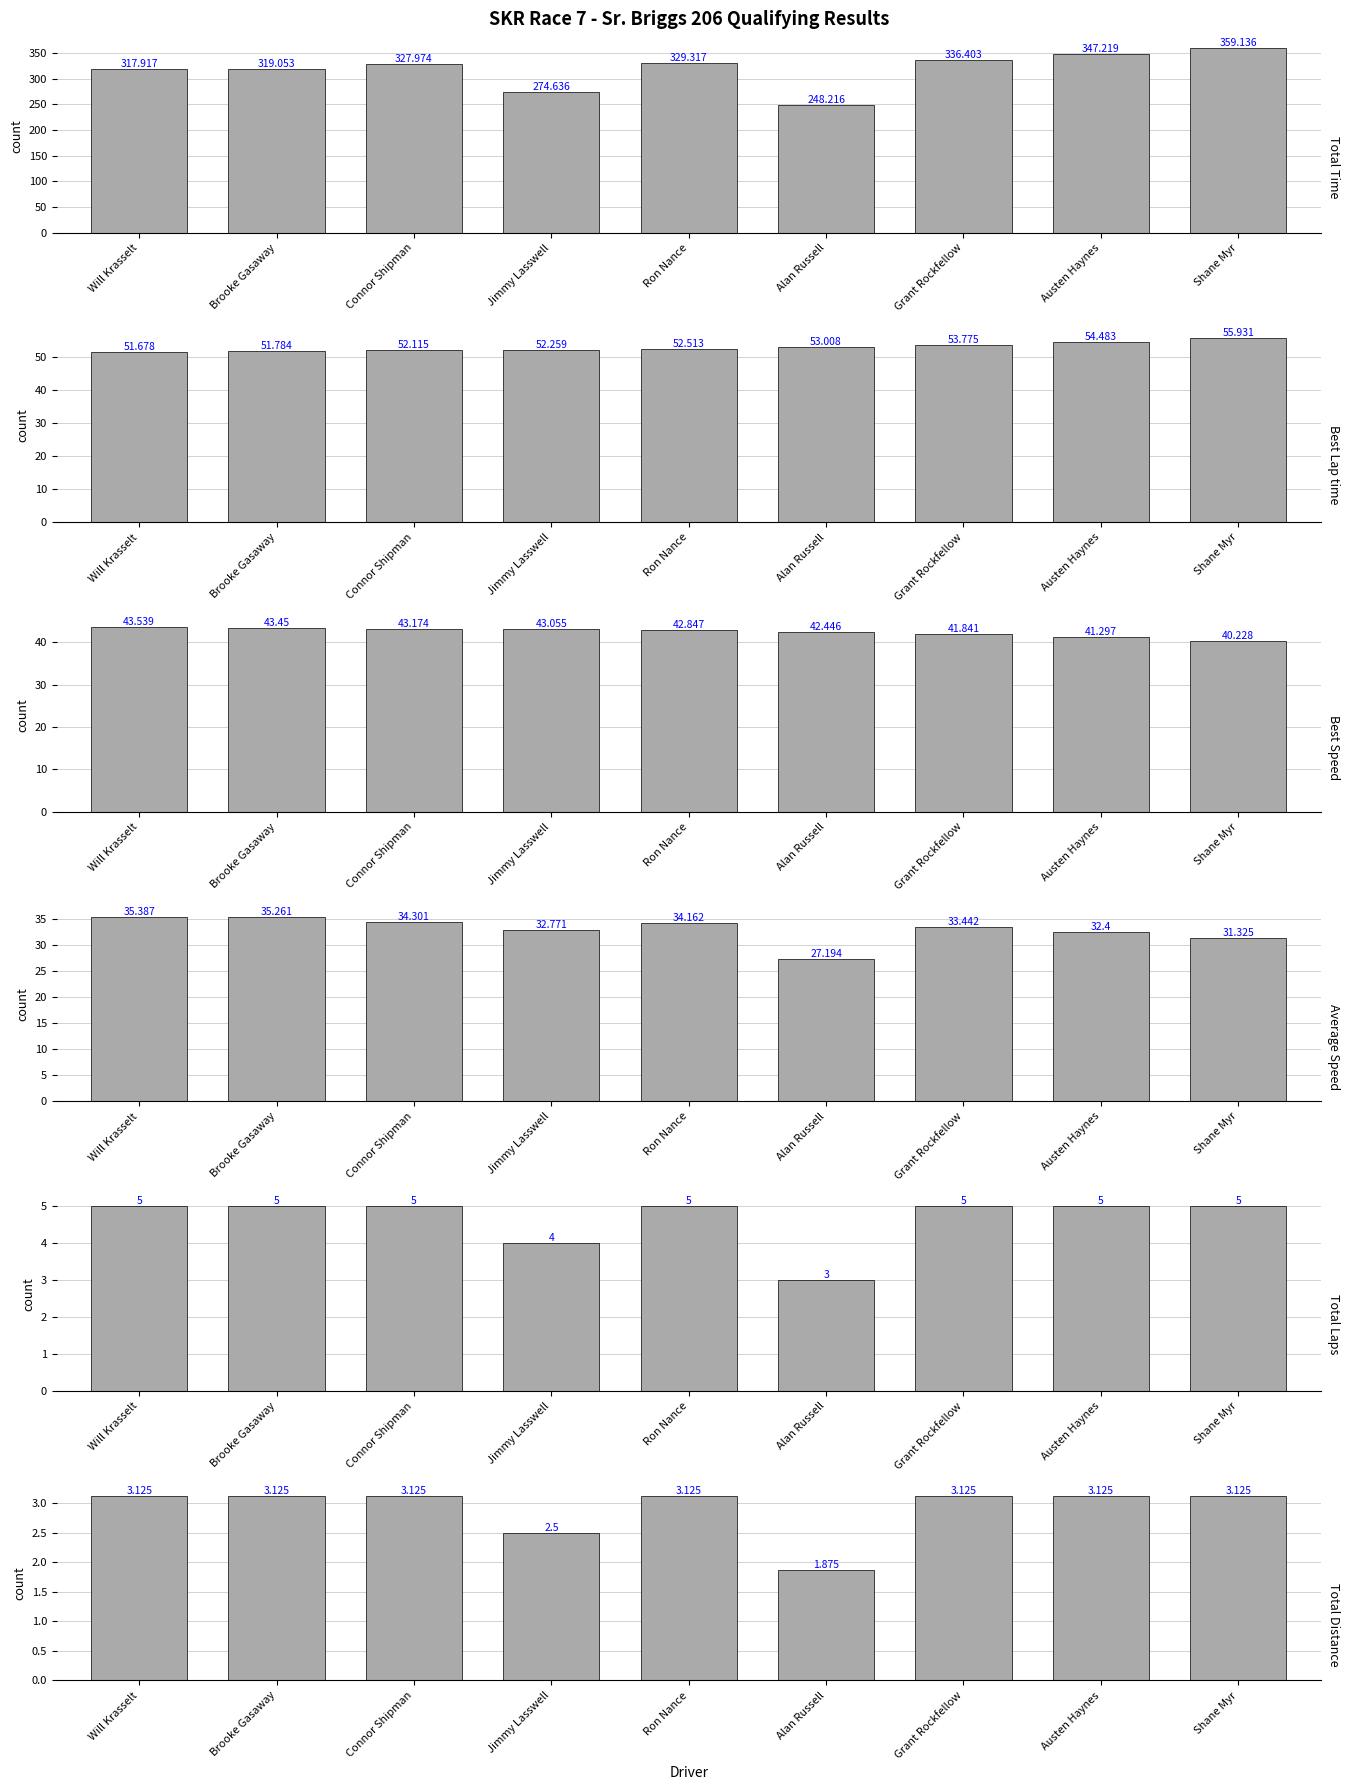

What is the total value across all series at Austen Haynes?

483.5